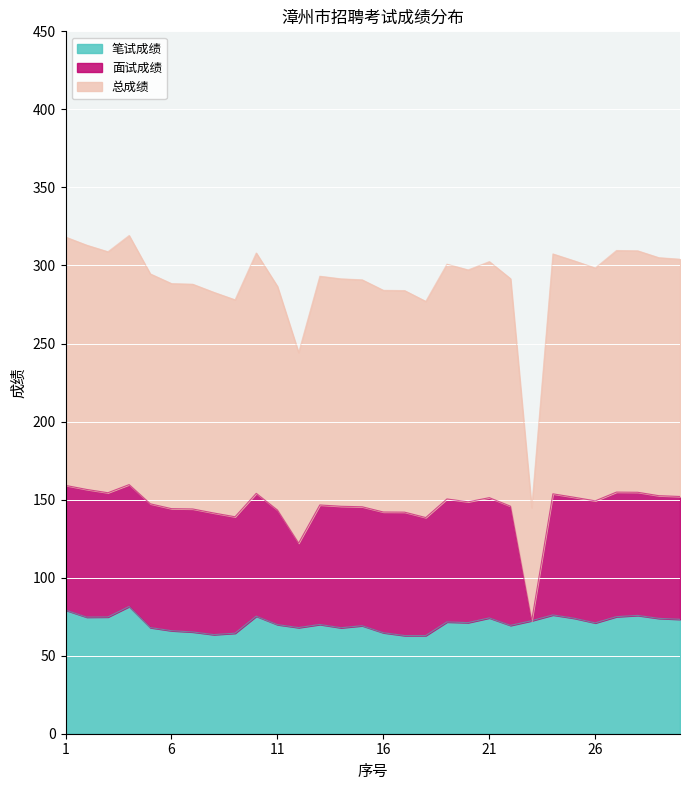

True or false: 总成绩 and 笔试成绩 cross at least once.

False